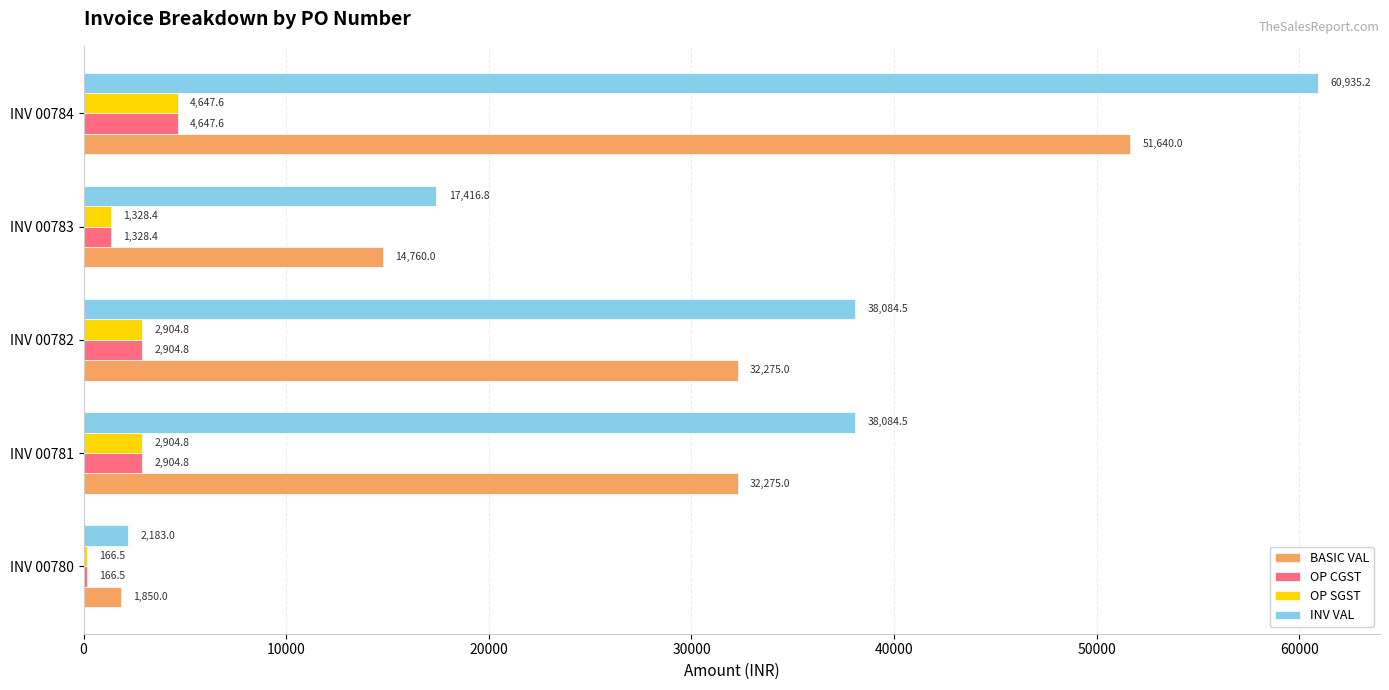

Read the OP CGST value at INV 00780.

166.5